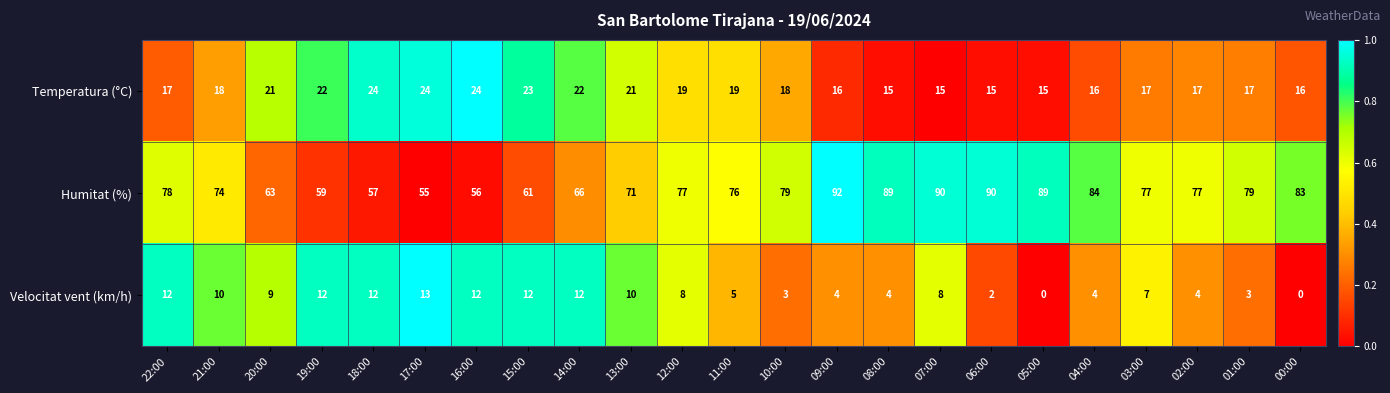

Between 22:00 and 09:00, which series saw the biggest shift?

Humitat (%)